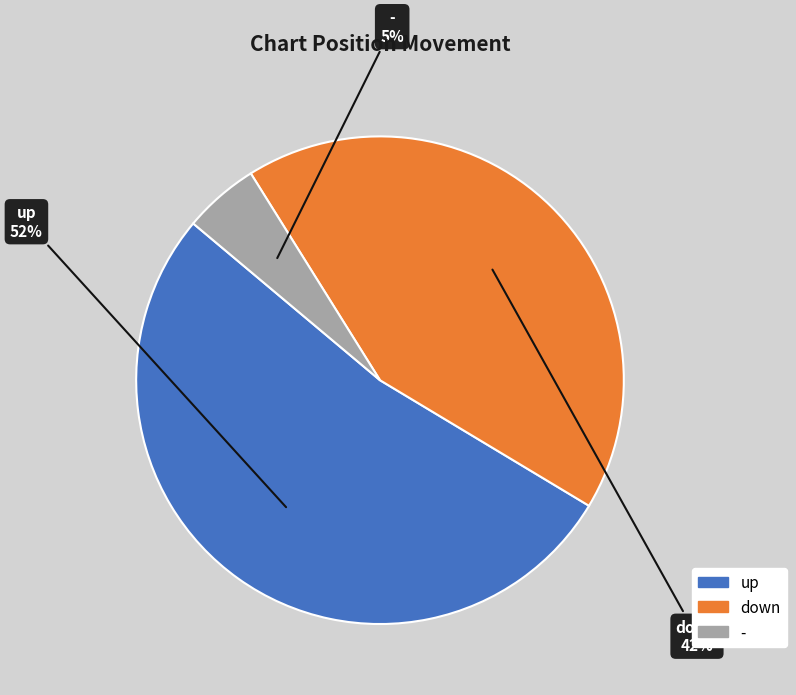

To the nearest percent, what is the difference between the up and down slice percentages?

10%